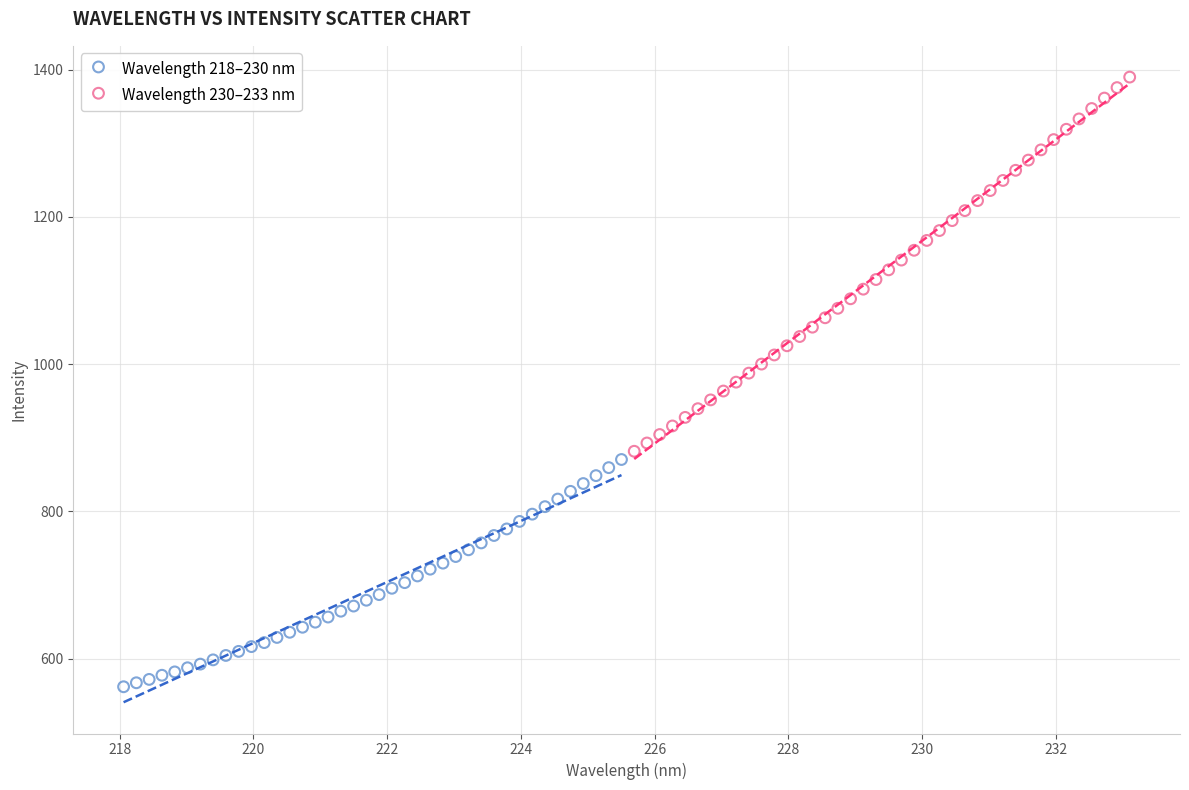

Which series reaches the maximum Y coordinate?

Wavelength 230–233 nm